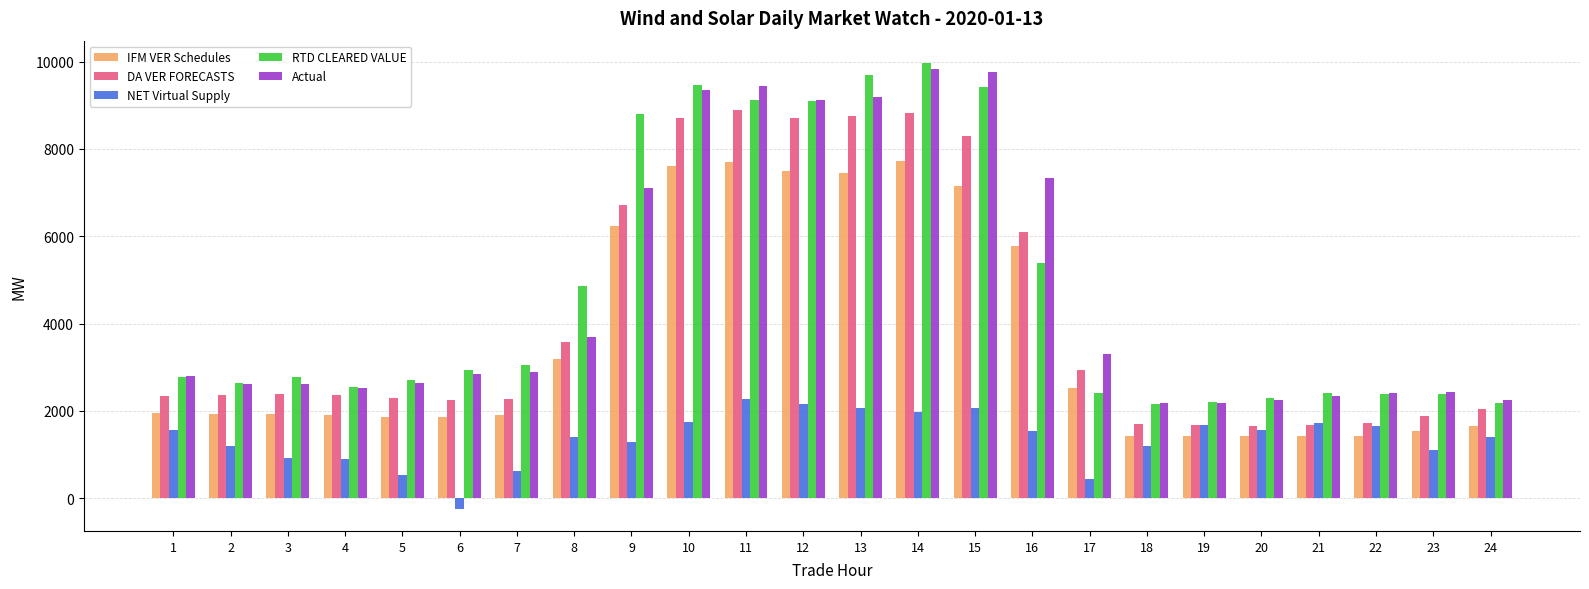

What value does the NET Virtual Supply series have at 8?

1408.9